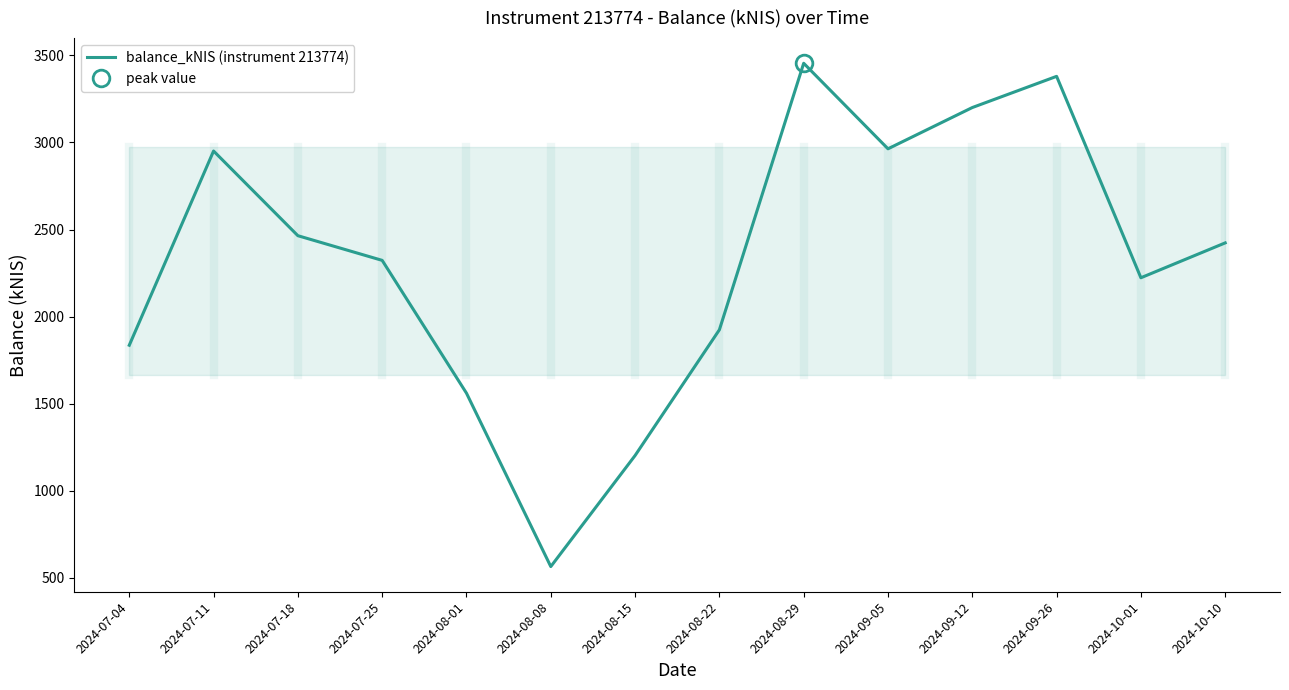

How many interior local valleys (lower than both neighbors) does the data have?

3